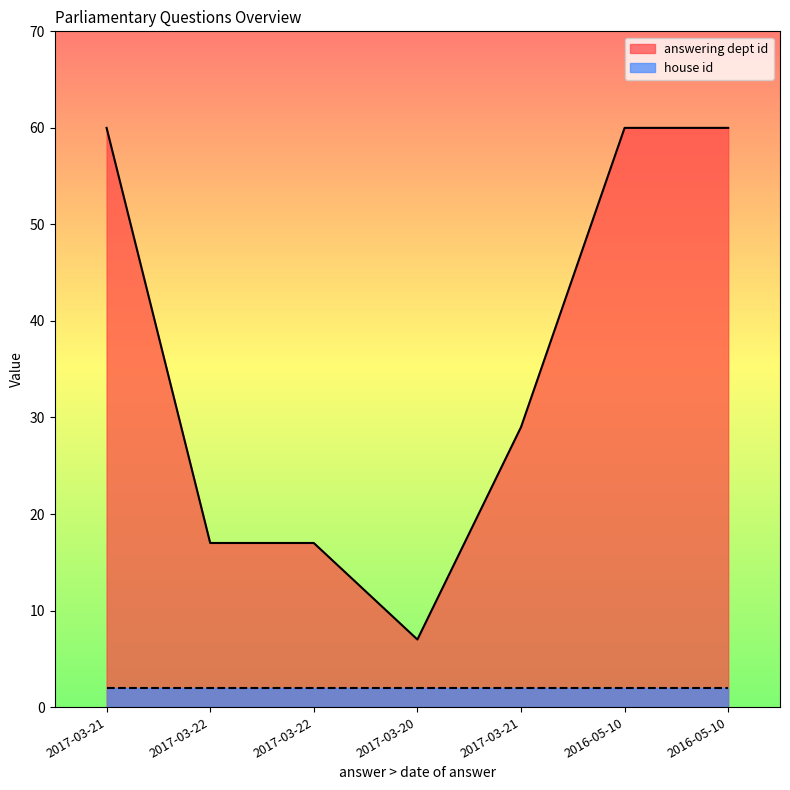

Where is the first local minimum?

2017-03-20